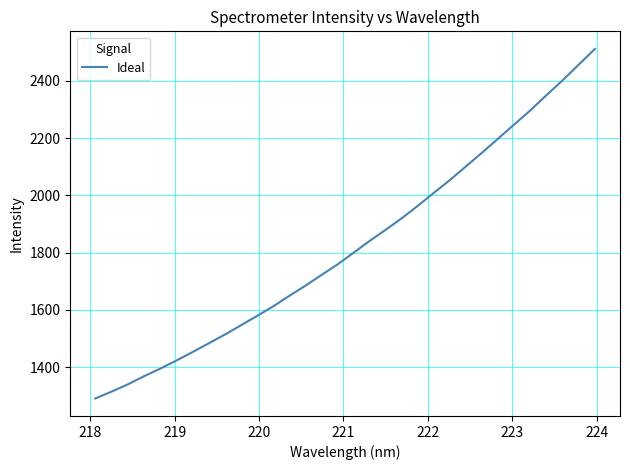

What is the greatest value displayed?

2511.8